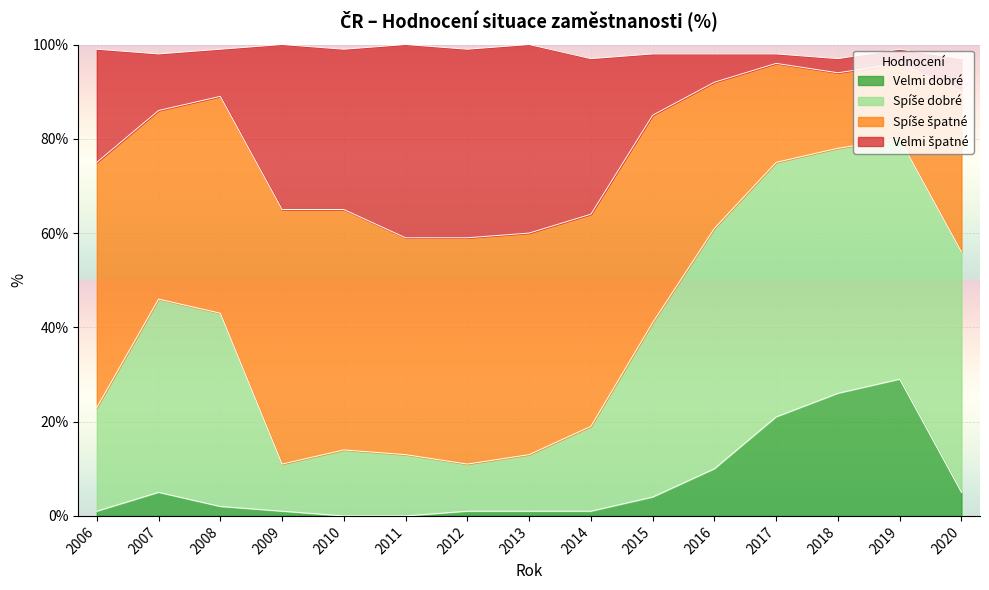

What is the maximum value for Velmi dobré?

29